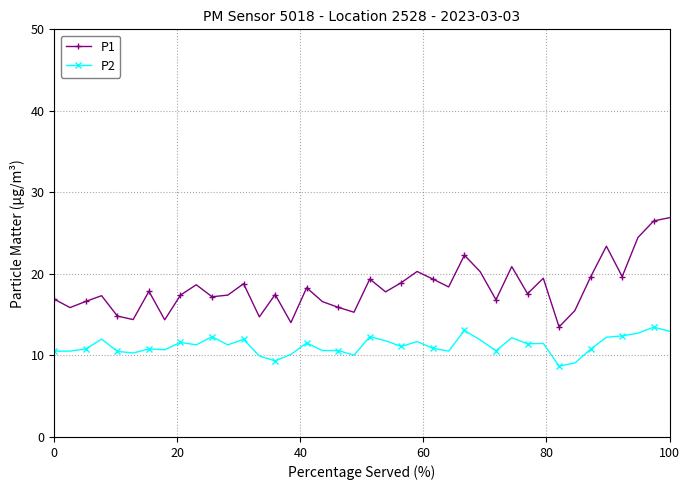

Which series has the widest spread of values?

P1